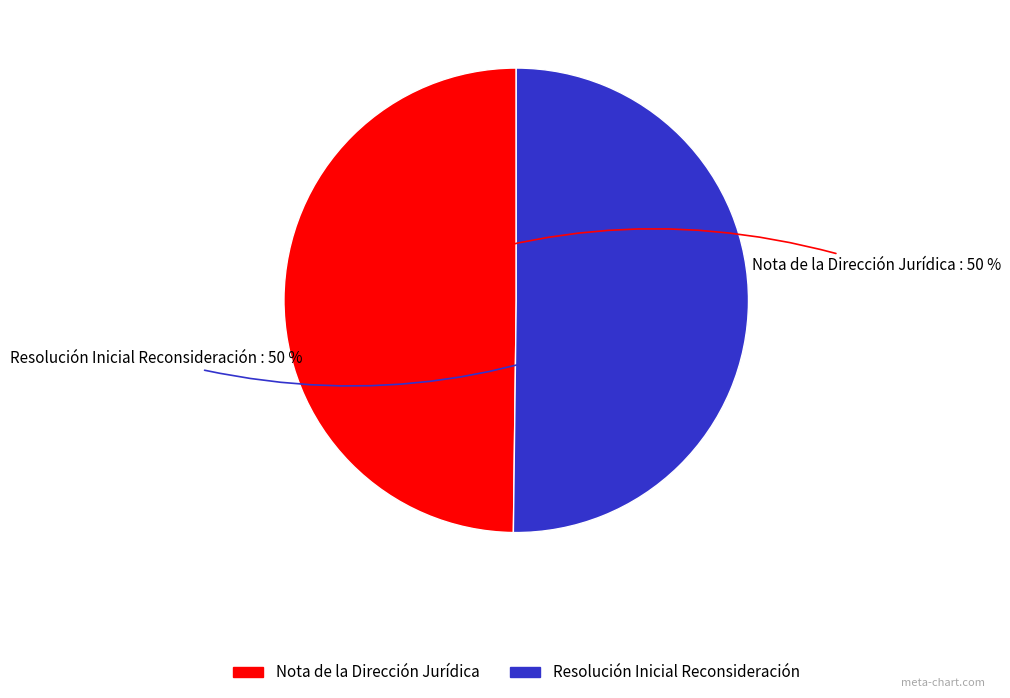

How many segments does this pie chart have?

2